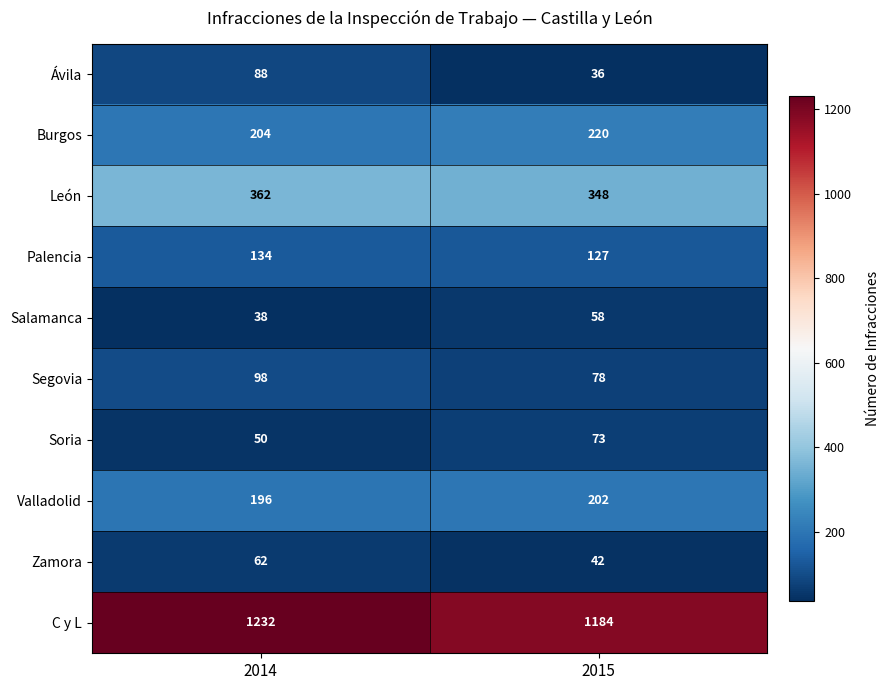

Rank the series by their maximum value, from highest to lowest.

C y L, León, Burgos, Valladolid, Palencia, Segovia, Ávila, Soria, Zamora, Salamanca